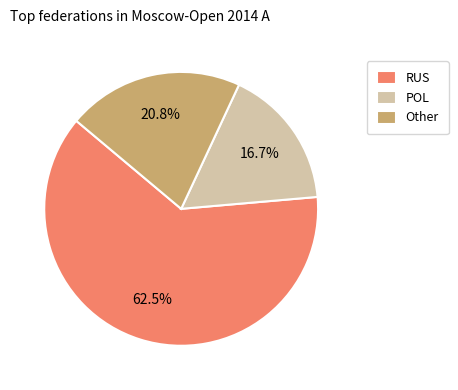

Which has a higher value, RUS or POL?

RUS